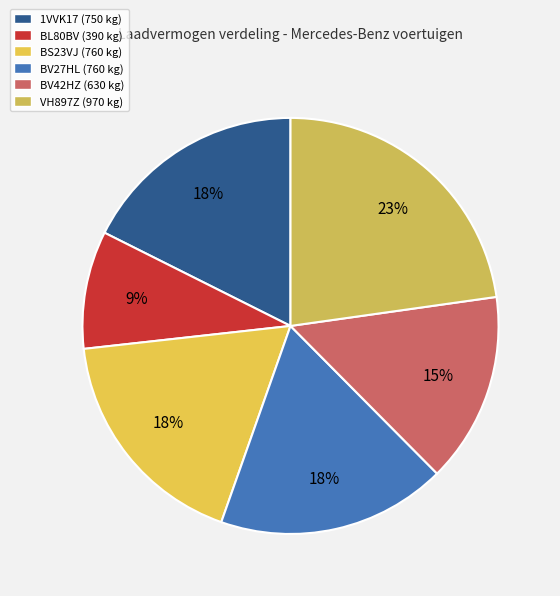

Rank the categories by value from lowest to highest.

BL80BV, BV42HZ, 1VVK17, BS23VJ, BV27HL, VH897Z